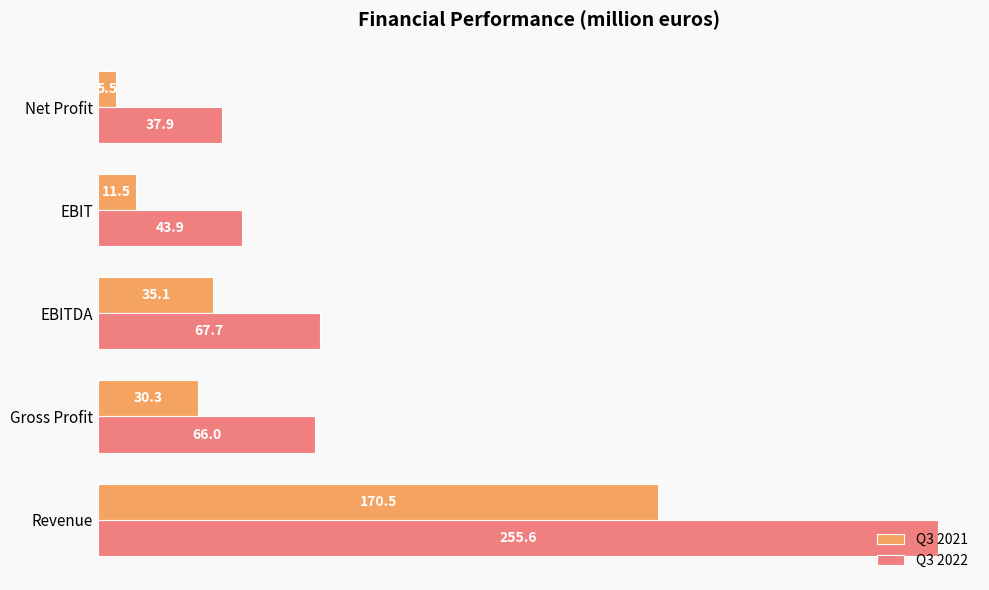

At how many categories does at least one series exceed 15?

5